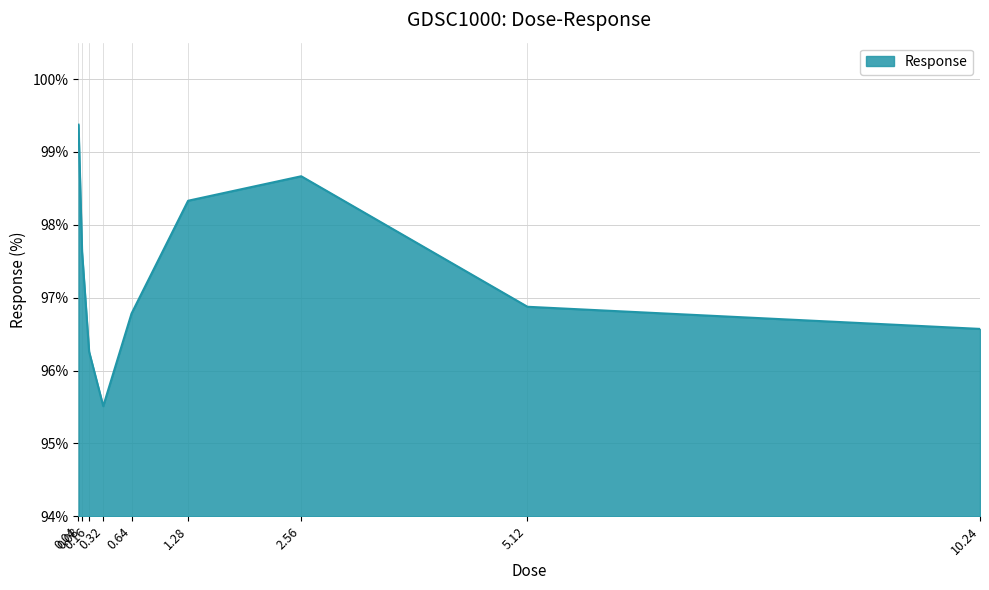

True or false: the data has more than 0 interior local peaks.

True